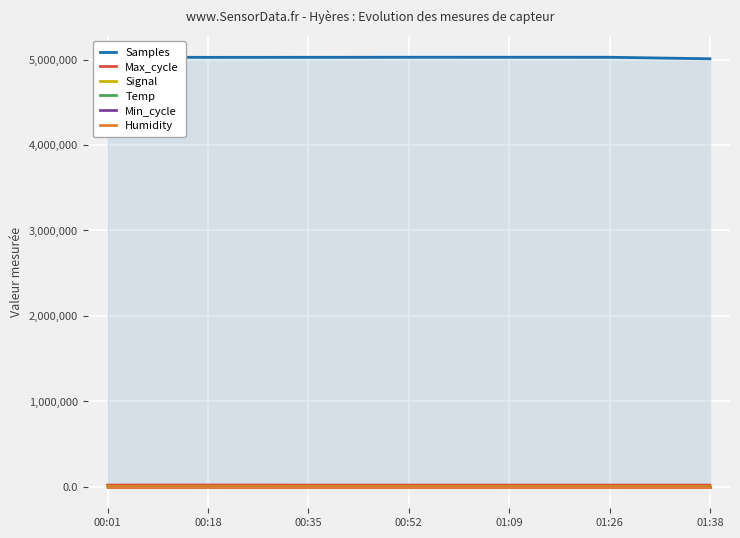

Reading left to right, extract all data points from this chart.

Samples: 00:01=5029409.0	00:18=5025071.0	00:35=5025832.0	00:52=5026524.0	01:09=5026421.0	01:26=5026321.0	01:38=5008598.0
Max_cycle: 00:01=20004.0	00:18=20827.0	00:35=19917.0	00:52=19940.0	01:09=19996.0	01:26=19917.0	01:38=19917.0
Signal: 00:01=-72.0	00:18=-74.0	00:35=-74.0	00:52=-74.0	01:09=-74.0	01:26=-73.0	01:38=-74.0
Temp: 00:01=6.0	00:18=5.9	00:35=5.8	00:52=5.9	01:09=6.0	01:26=6.1	01:38=6.0
Min_cycle: 00:01=28.0	00:18=28.0	00:35=28.0	00:52=28.0	01:09=28.0	01:26=28.0	01:38=28.0
Humidity: 00:01=99.9	00:18=99.9	00:35=99.9	00:52=99.9	01:09=99.9	01:26=99.9	01:38=99.9